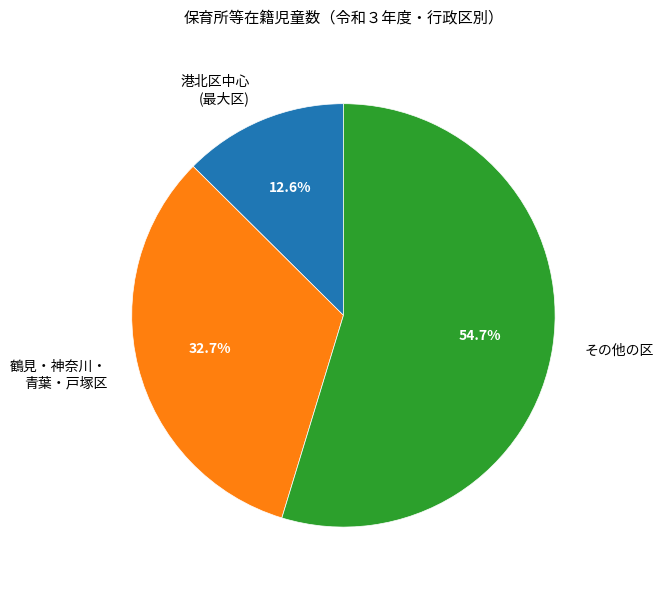

Count the number of slices in the pie.

3